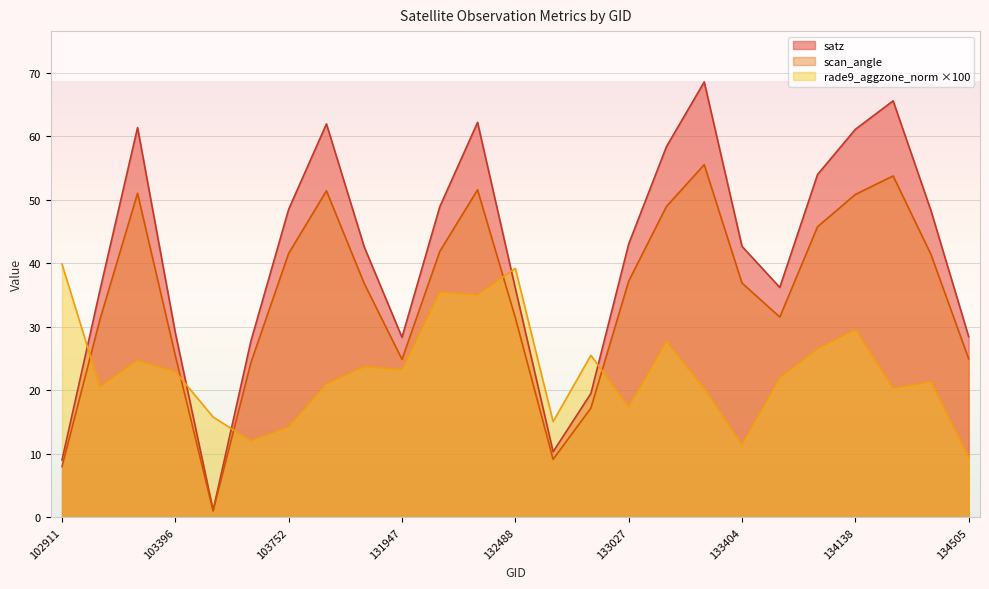

What is the value of the rade9_aggzone_norm point at the 19th from the left?

11.4